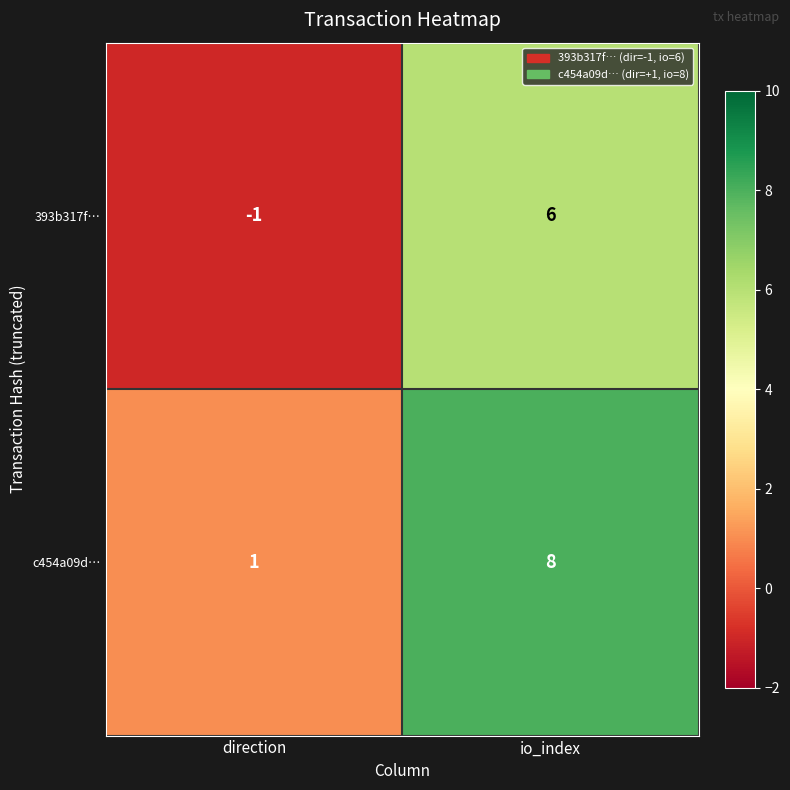

What is the difference between the 393b317f… values at io_index and direction?

7